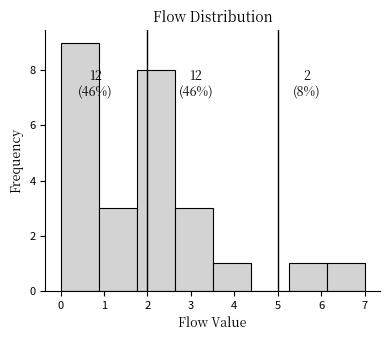

Which range on the x-axis has the tallest bar?

0.0 to 0.9